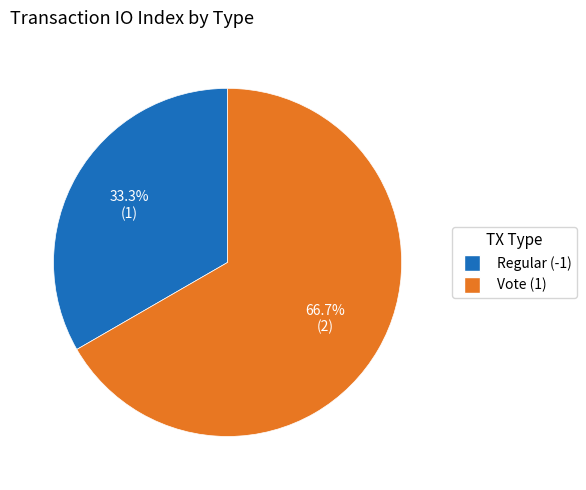

Is there a majority slice in this chart?

Yes